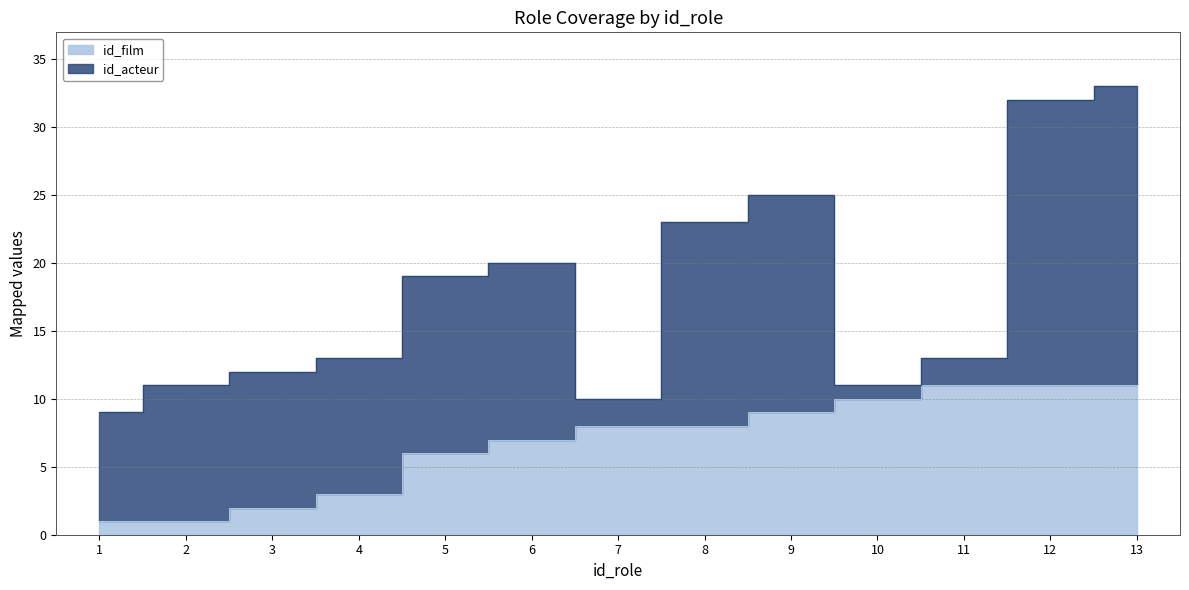

List the labels in order of value, smallest first.

1, 2, 3, 4, 5, 6, 7, 8, 9, 10, 11, 12, 13